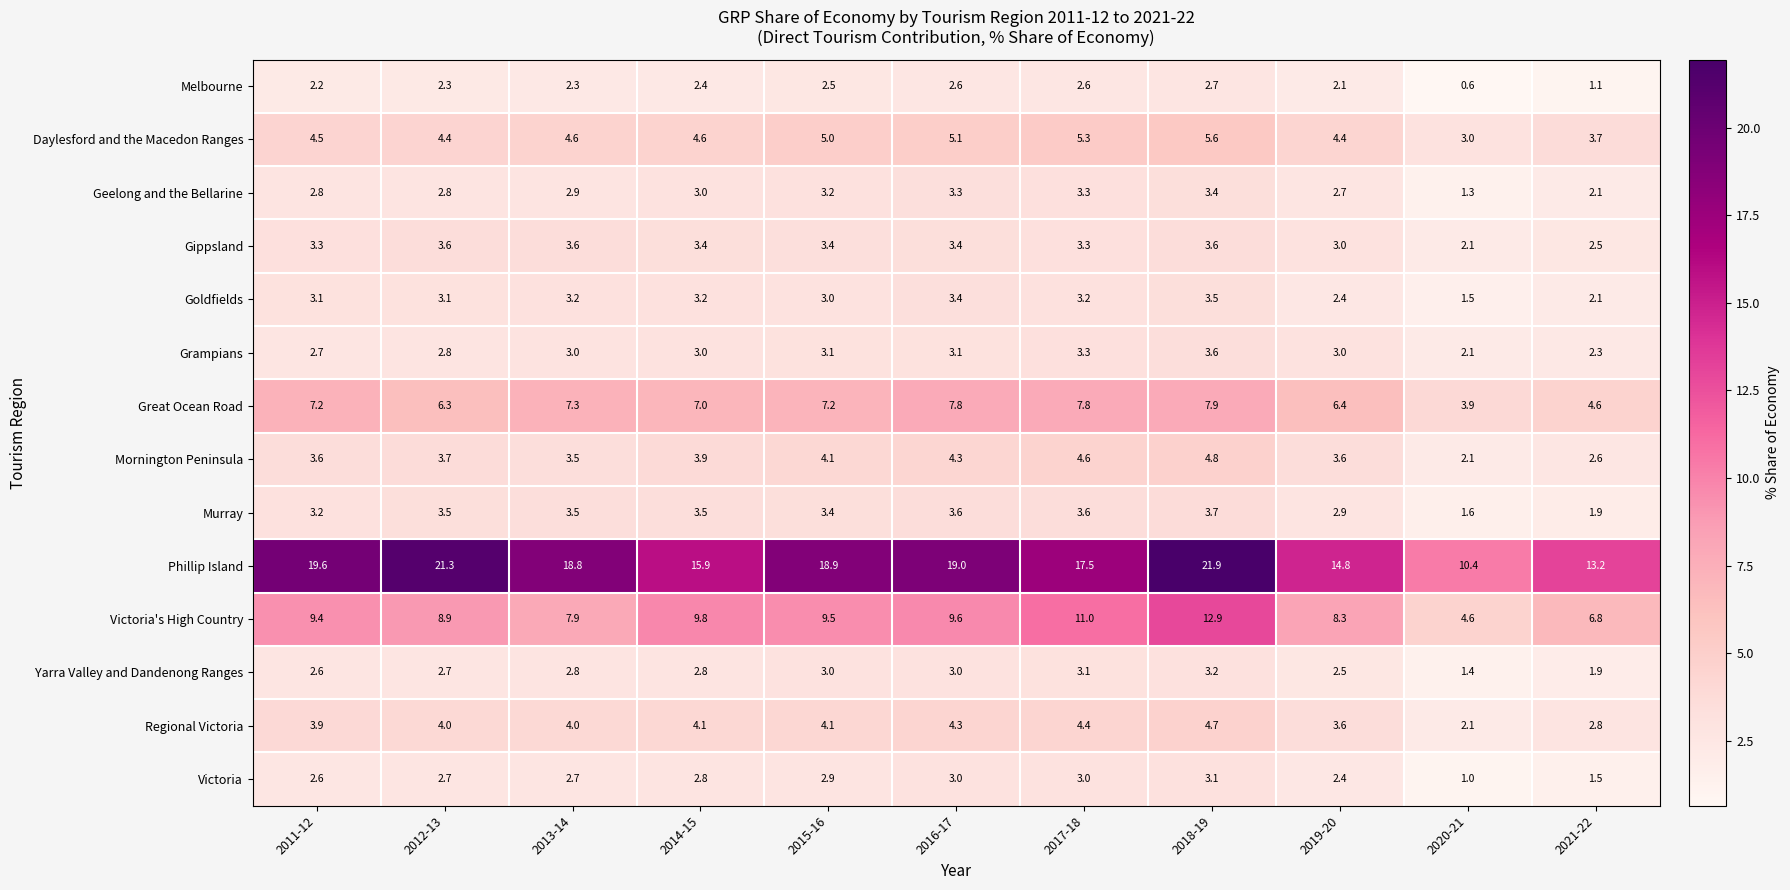

What is the sum of the Melbourne values at 2016-17 and 2014-15?

5.0